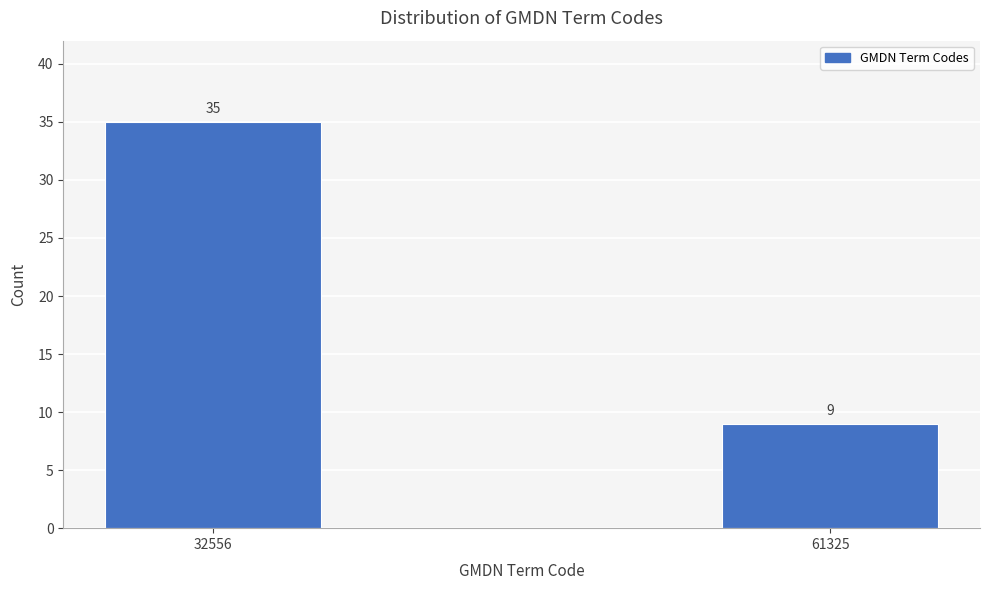

Reading left to right, what are all the values shown in this chart?

35	9